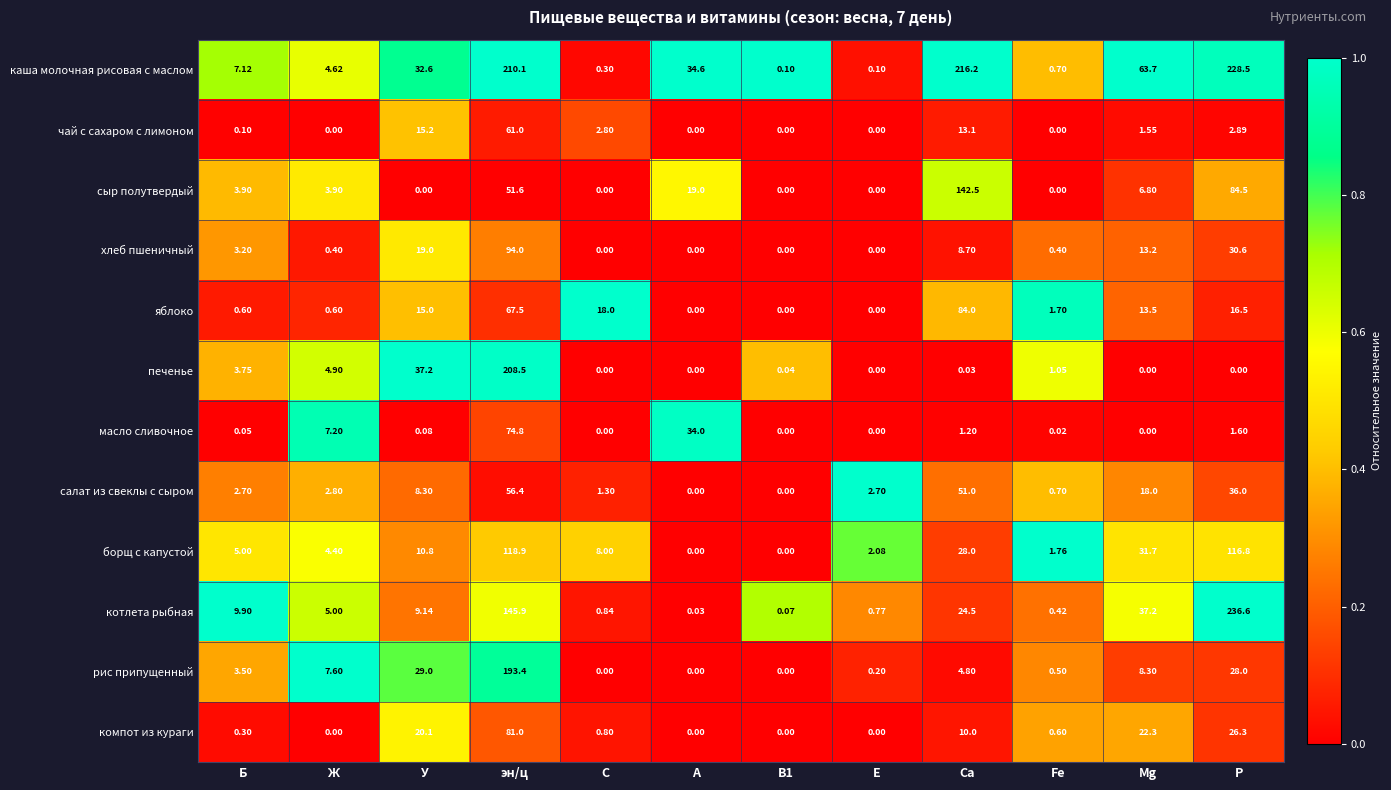

Count the number of data series in this chart.

12